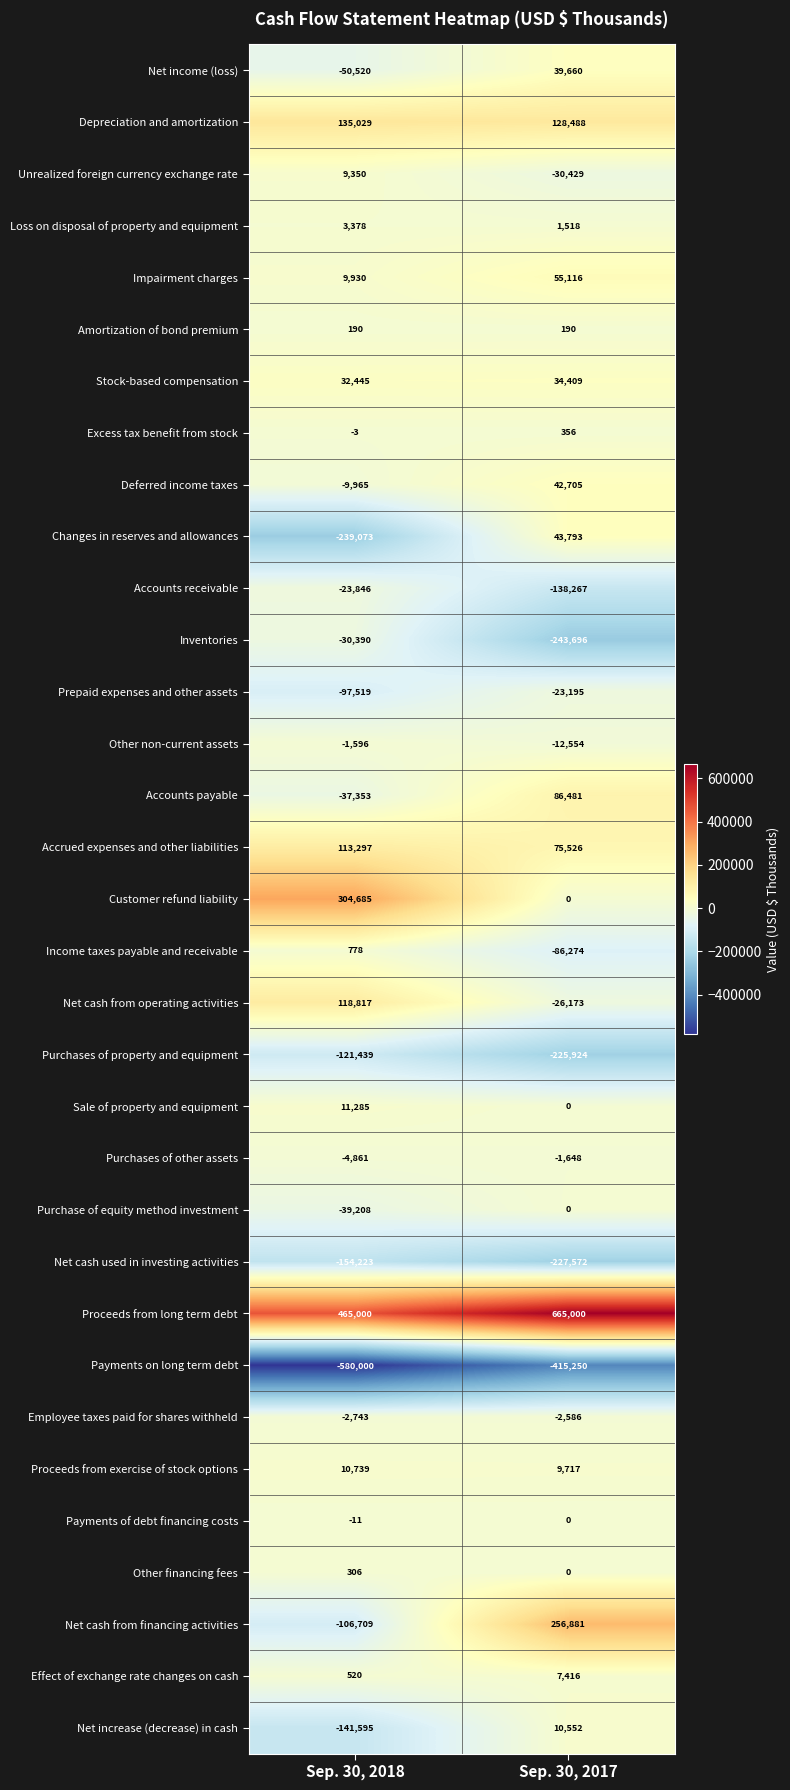

Where is Stock-based compensation nearest to the value 33427?

Sep. 30, 2018